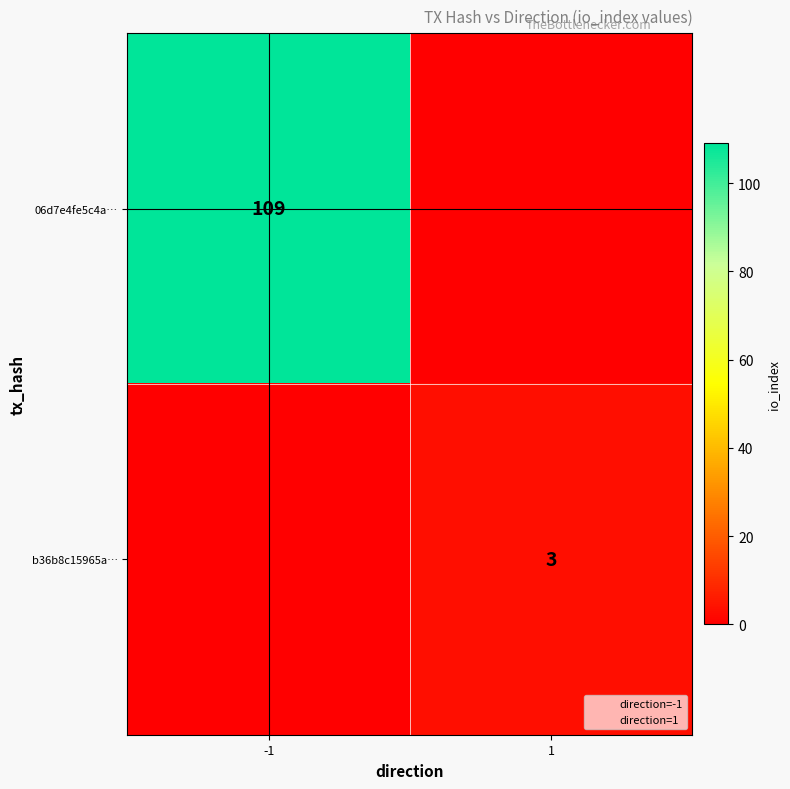

The value of b36b8c15965a… at 1 is 2. True or false?

False